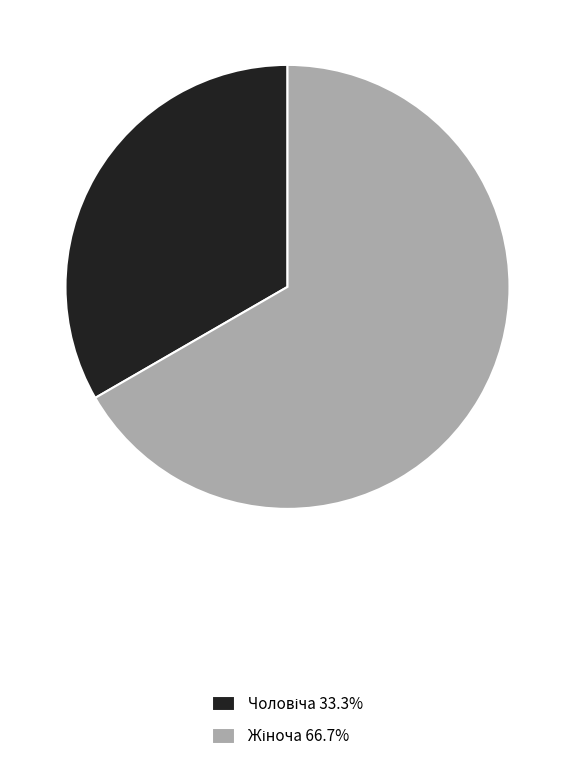

Is there any slice that represents more than half of the pie?

Yes